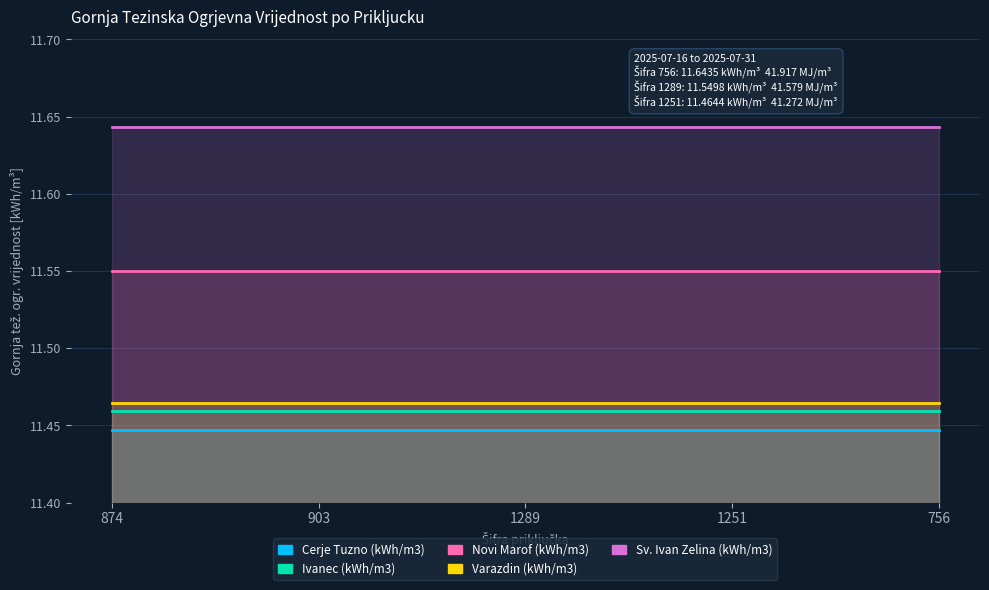

Which label corresponds to the smallest value in the chart?

874